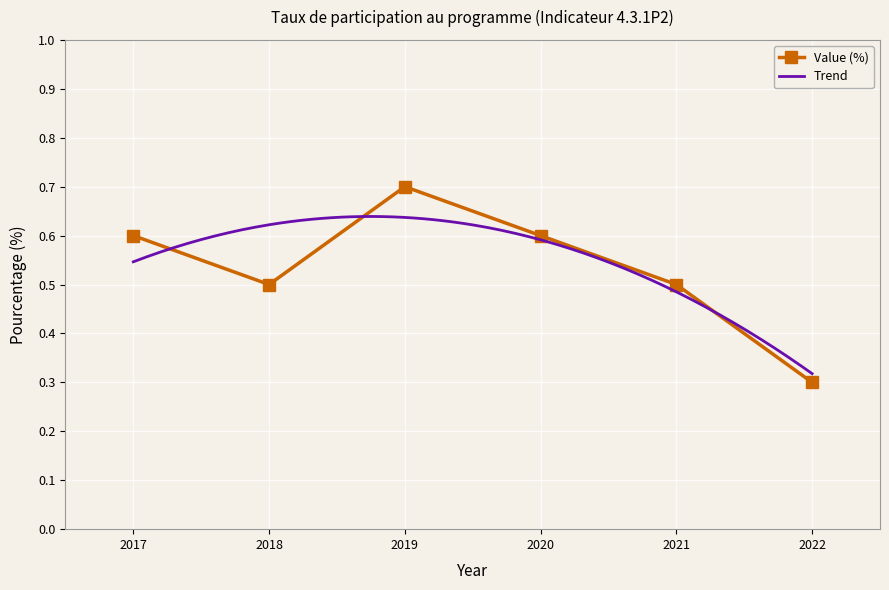

True or false: there are more than 0 points higher than both neighbors.

True